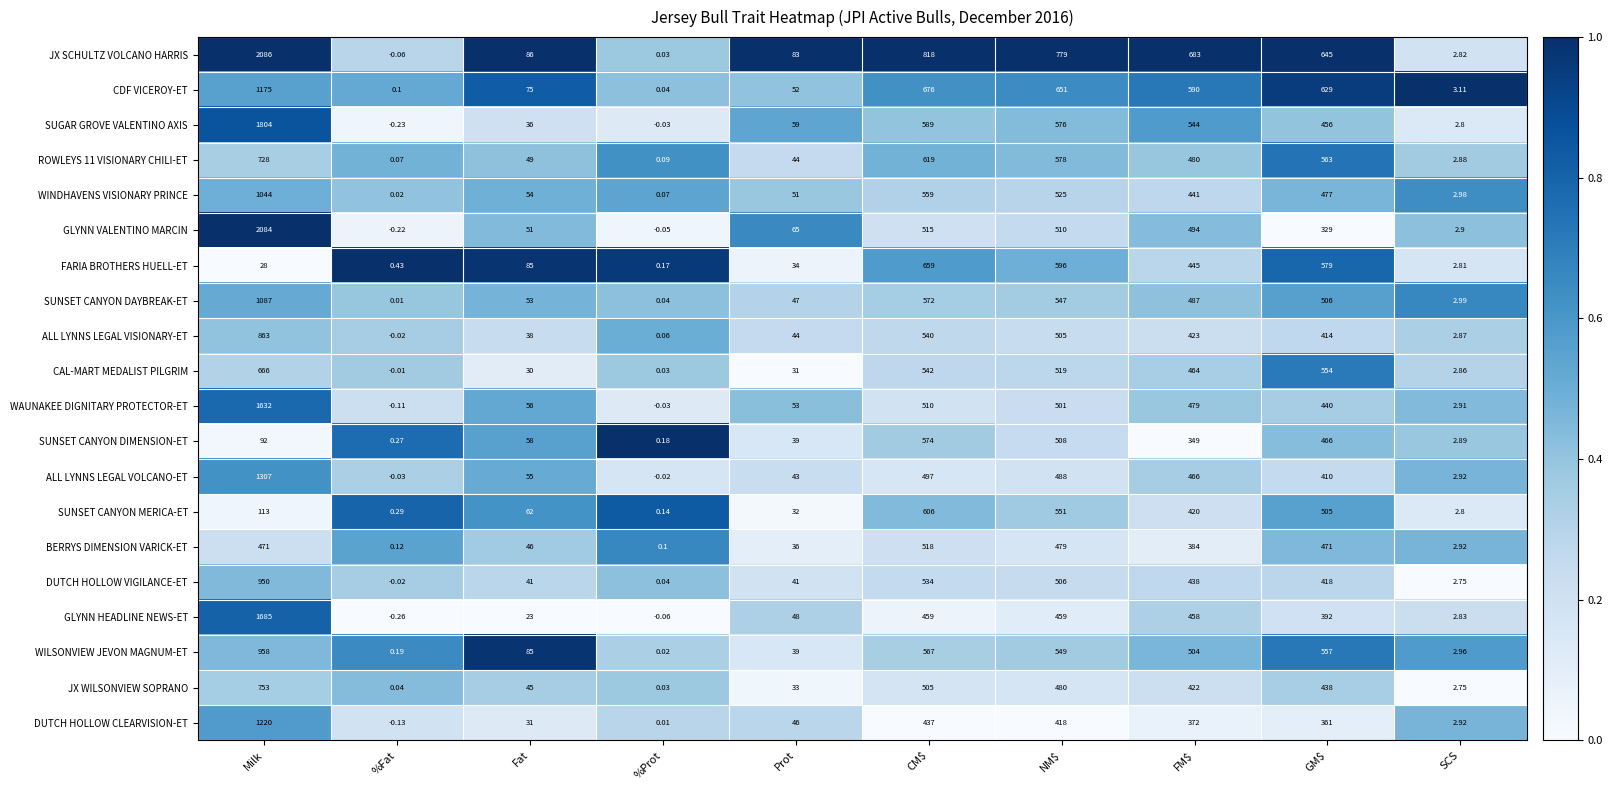

At which label does WAUNAKEE DIGNITARY PROTECTOR-ET first exceed 440?

Milk